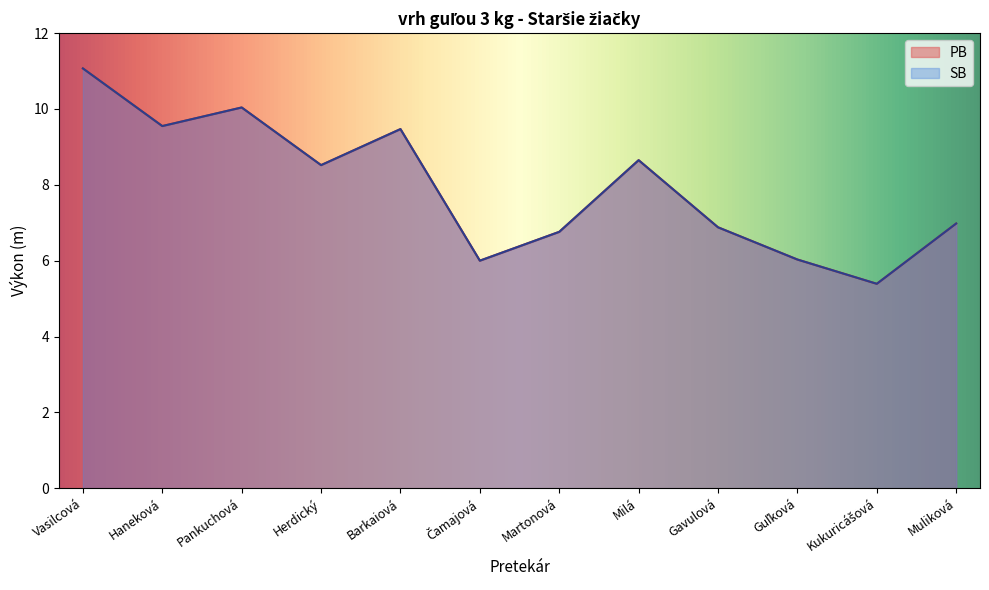

At which label does PB first exceed 8?

Vasilcová